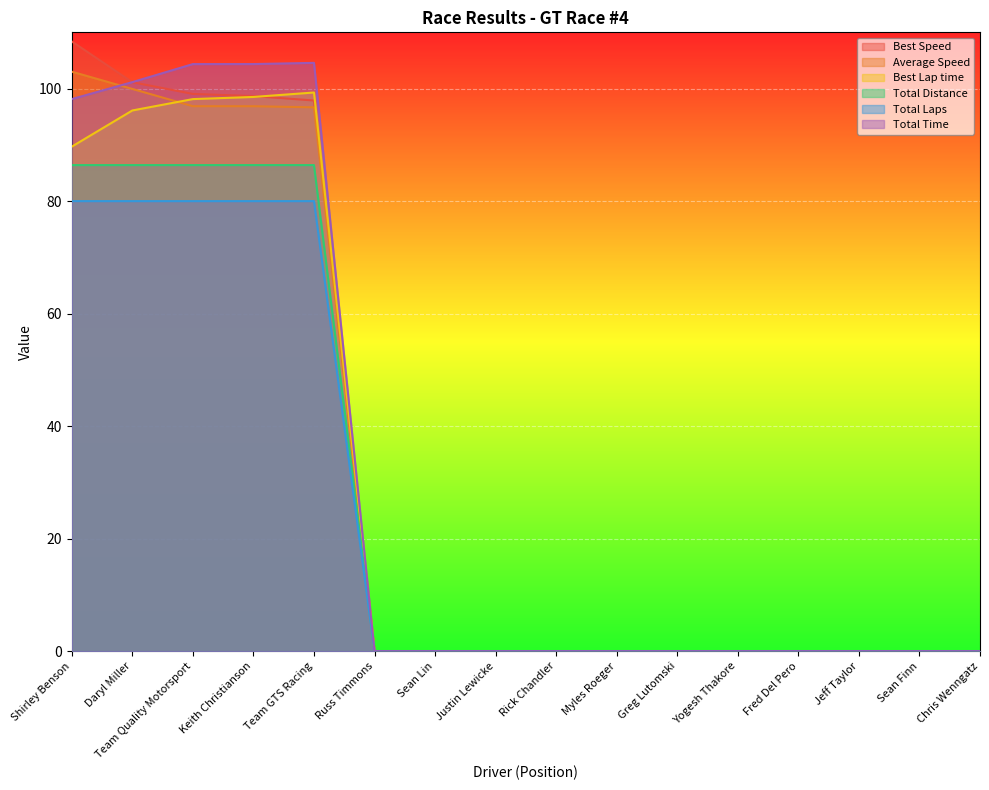

How many lines are shown in the chart?

6